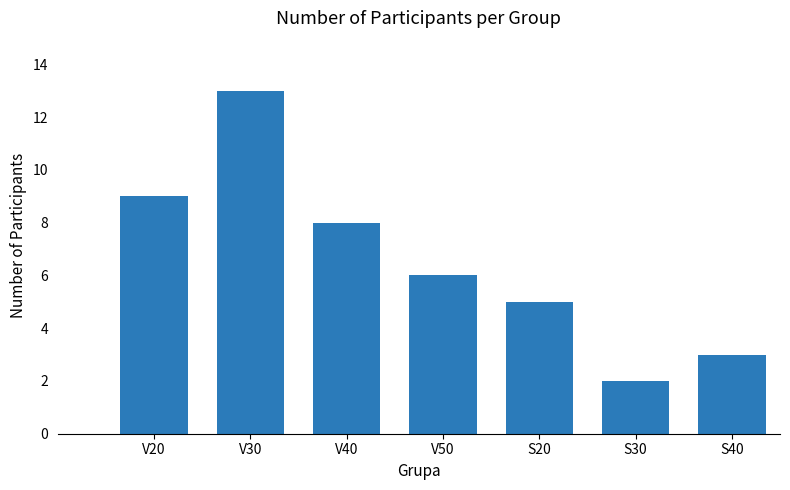

Between S20 and S40, which is larger?

S20